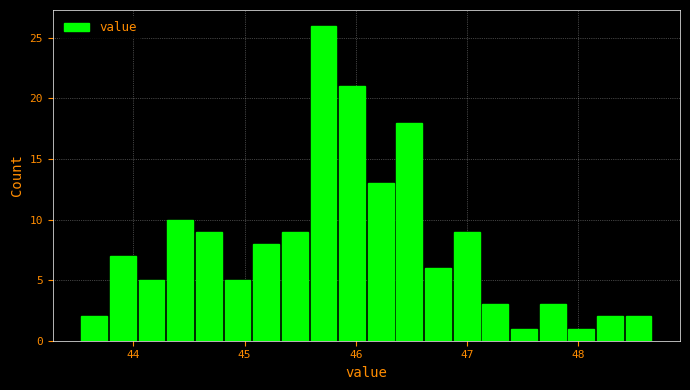

Around what value on the x-axis is the tallest bar? Give the approximate position of its centre, as read against the axis.

45.7